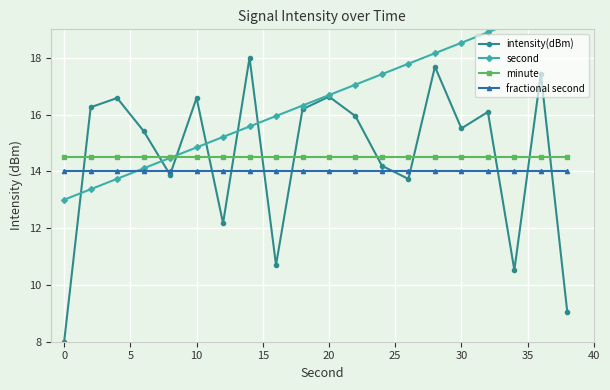

Which series has the widest spread of values?

intensity(dBm)